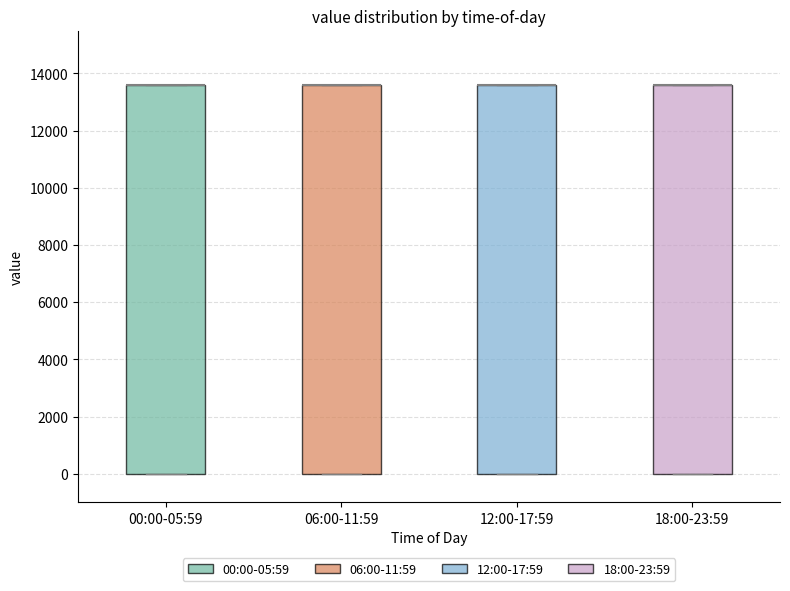

Reading left to right, read every box against the y-axis: the position of its median line, the range the box covers, and the ends of its whiskers. The values are not printed on the chart, so give them approximately, as read against the axis.

00:00-05:59: median 13600 (drawn on the box's upper edge), box 0 to 13600, whiskers 0 to 13600
06:00-11:59: median 13600 (drawn on the box's upper edge), box 0 to 13600, whiskers 0 to 13600
12:00-17:59: median 13600 (drawn on the box's upper edge), box 0 to 13600, whiskers 0 to 13600
18:00-23:59: median 13600 (drawn on the box's upper edge), box 0 to 13600, whiskers 0 to 13600